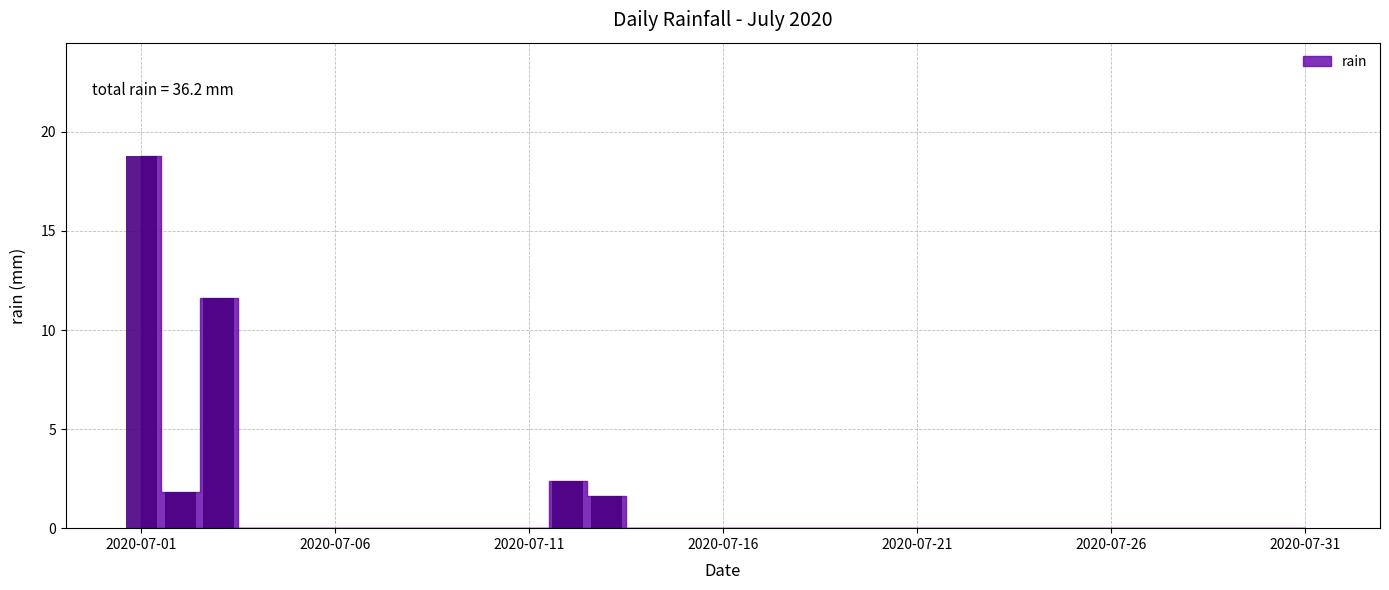

How many categories are shown in the chart?

31